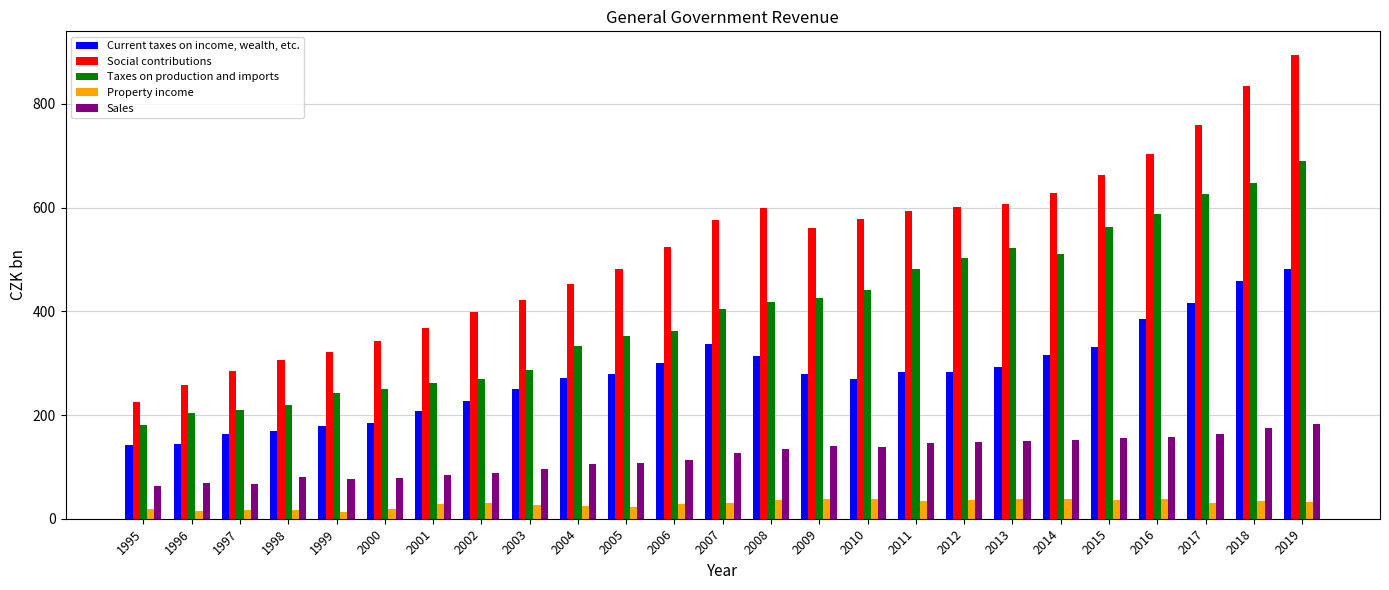

Rank the series by their average value, from highest to lowest.

Social contributions, Taxes on production and imports, Current taxes on income, wealth, etc., Sales, Property income